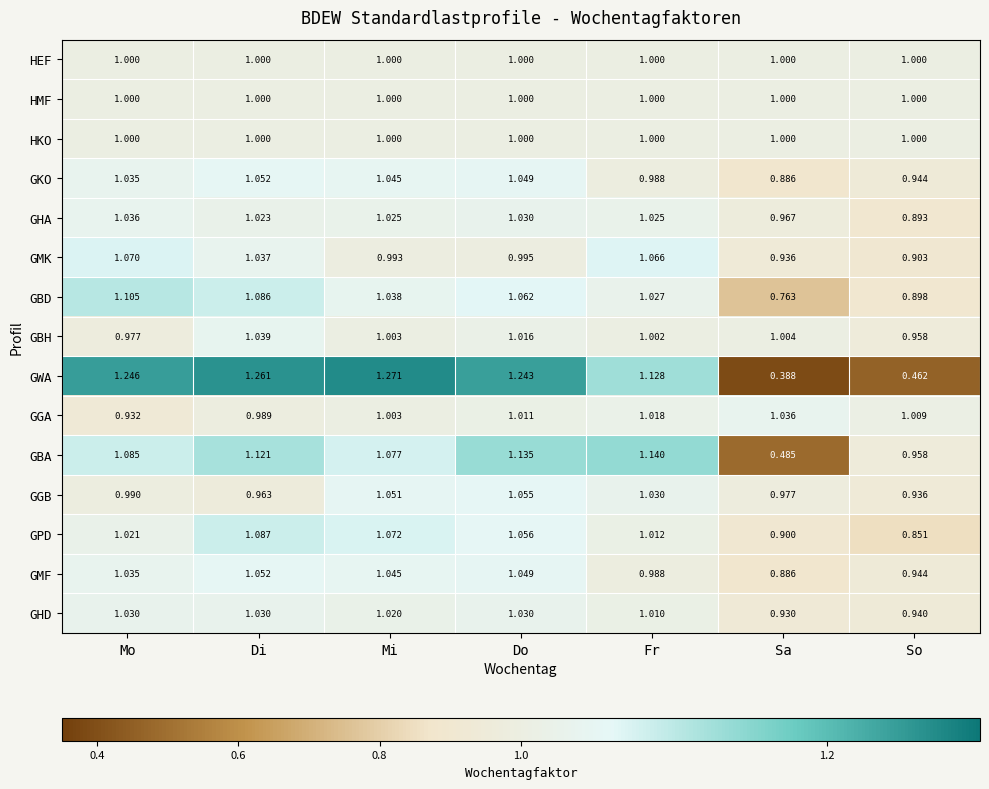

List the labels in order of GGA value, largest first.

Sa, Fr, Do, So, Mi, Di, Mo